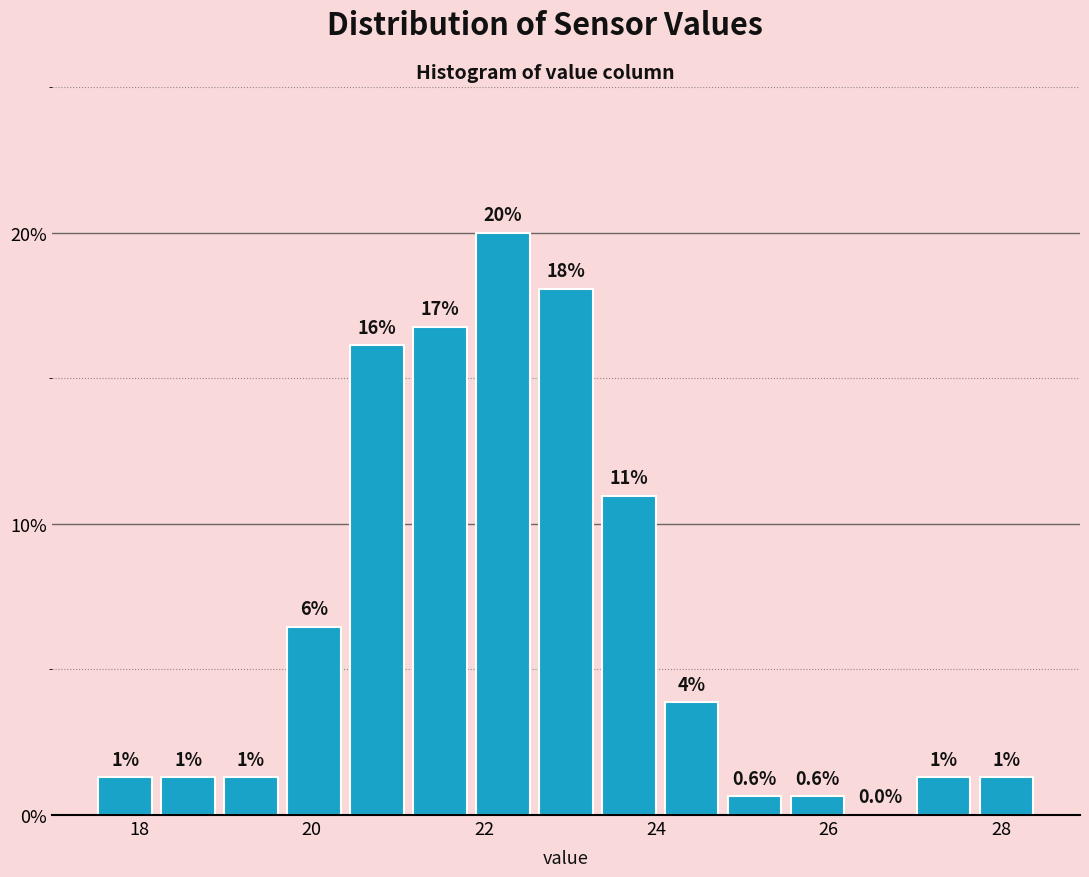

Around what value on the x-axis is the tallest bar? Give the approximate position of its centre, as read against the axis.

22.2